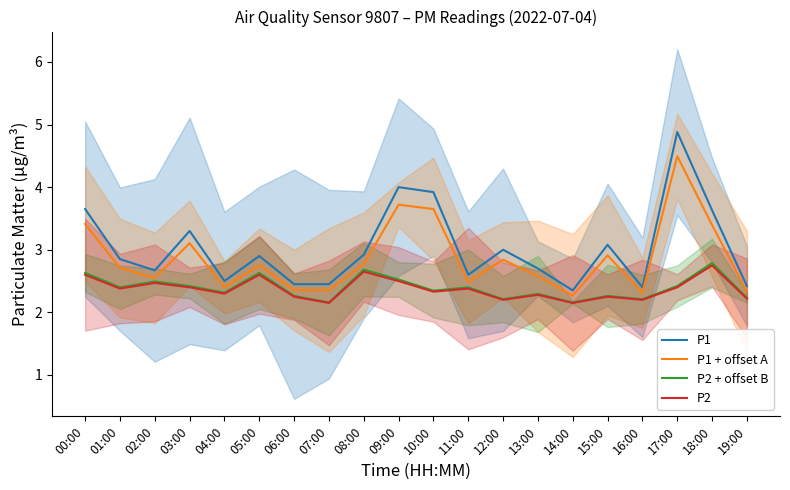

What is the greatest value displayed?

4.9